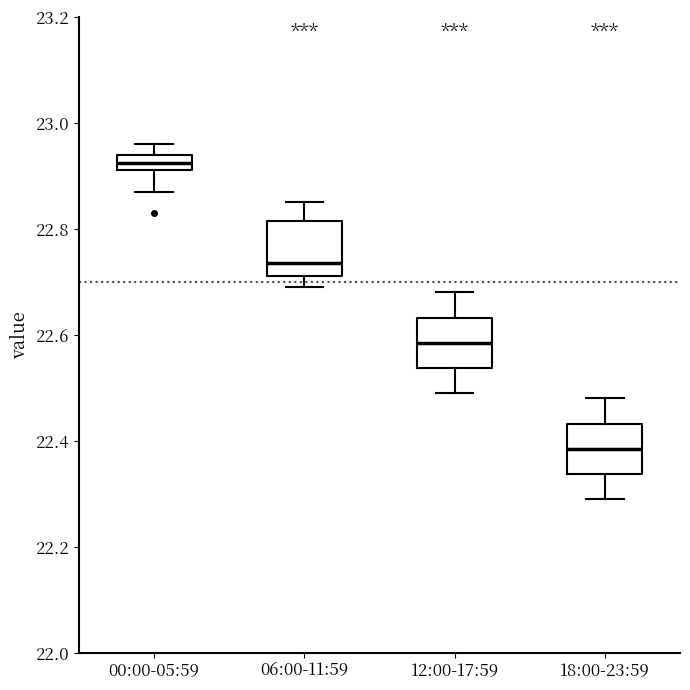

Where does the upper whisker of the box for 06:00-11:59 end on the y-axis? The values are not printed on the chart, so give them approximately, as read against the axis.

22.86